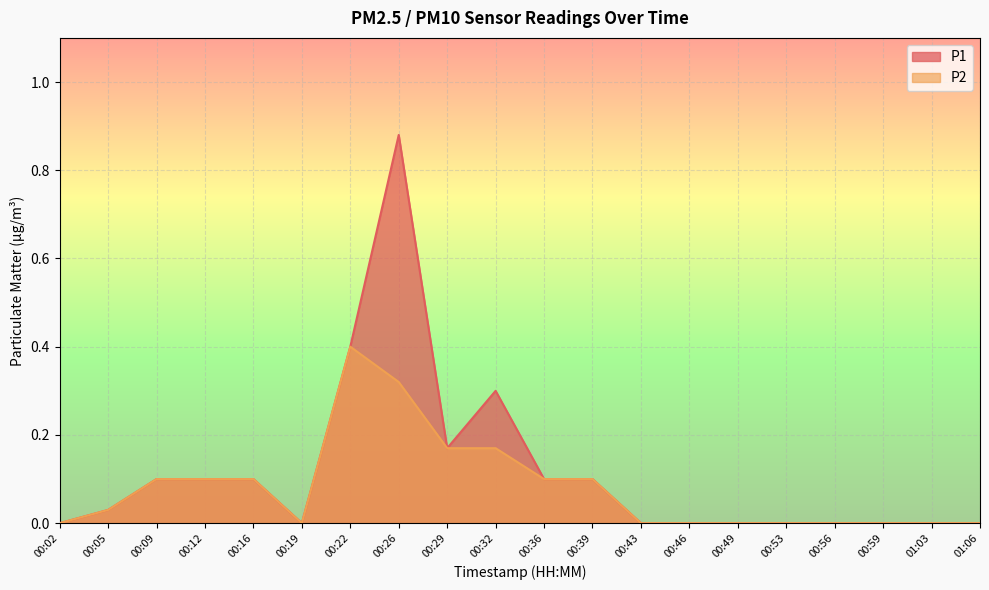

Reading left to right, what are all the values shown in this chart?

P1: 00:02=0.0	00:05=0.0	00:09=0.1	00:12=0.1	00:16=0.1	00:19=0.0	00:22=0.4	00:26=0.9	00:29=0.2	00:32=0.3	00:36=0.1	00:39=0.1	00:43=0.0	00:46=0.0	00:49=0.0	00:53=0.0	00:56=0.0	00:59=0.0	01:03=0.0	01:06=0.0
P2: 00:02=0.0	00:05=0.0	00:09=0.1	00:12=0.1	00:16=0.1	00:19=0.0	00:22=0.4	00:26=0.3	00:29=0.2	00:32=0.2	00:36=0.1	00:39=0.1	00:43=0.0	00:46=0.0	00:49=0.0	00:53=0.0	00:56=0.0	00:59=0.0	01:03=0.0	01:06=0.0